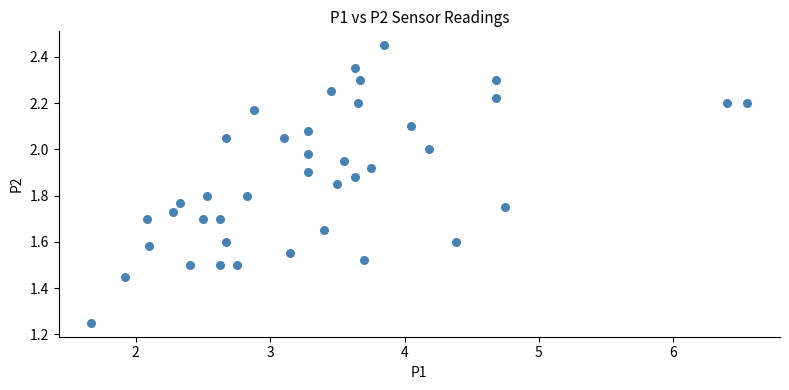

What is the range of X values (max minus min)?

4.9